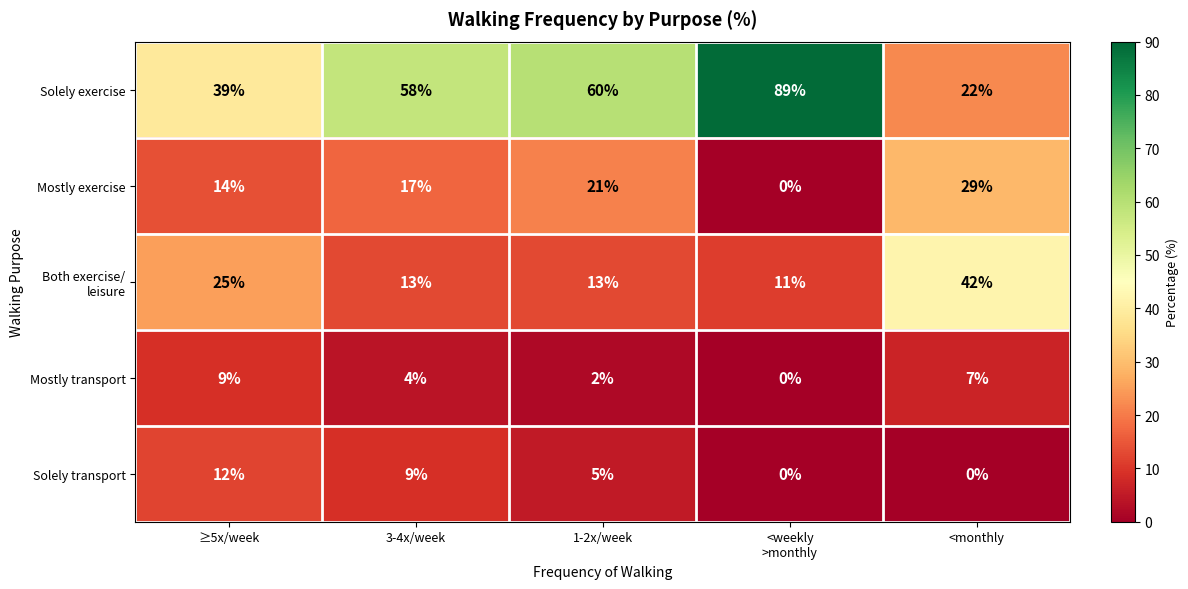

What is the greatest value displayed?

89